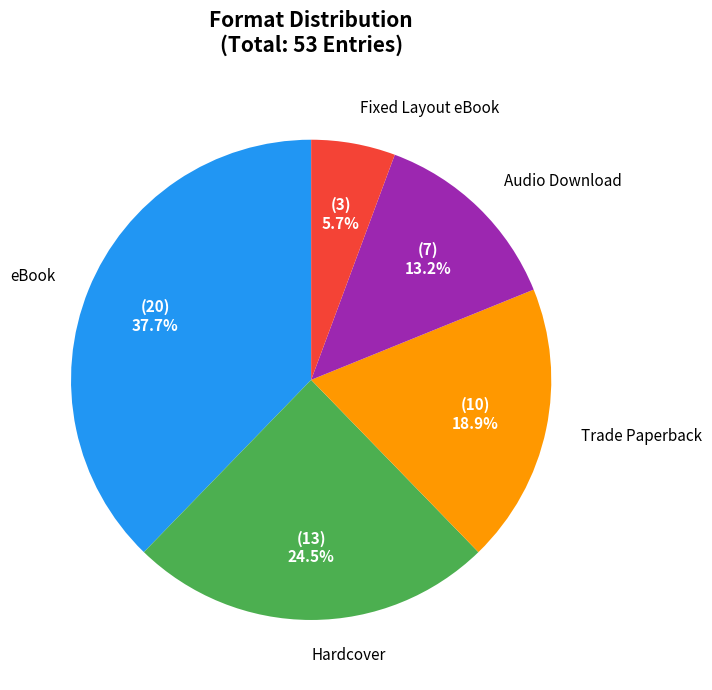

Does any single category account for the majority?

No